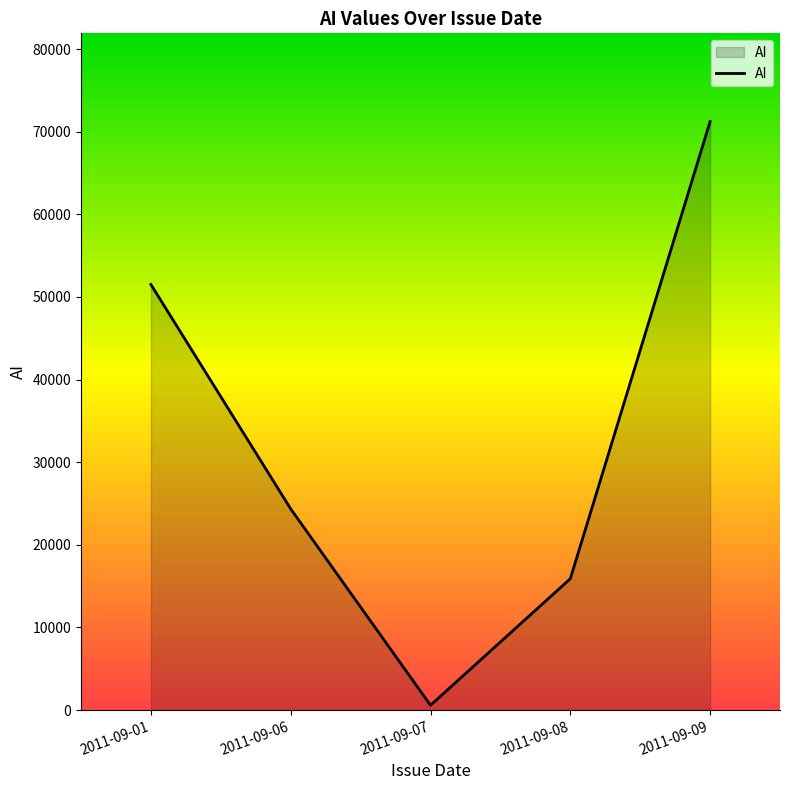

Approximately how many times larger is the value at 2011-09-01 compared to 2011-09-09?

0.7